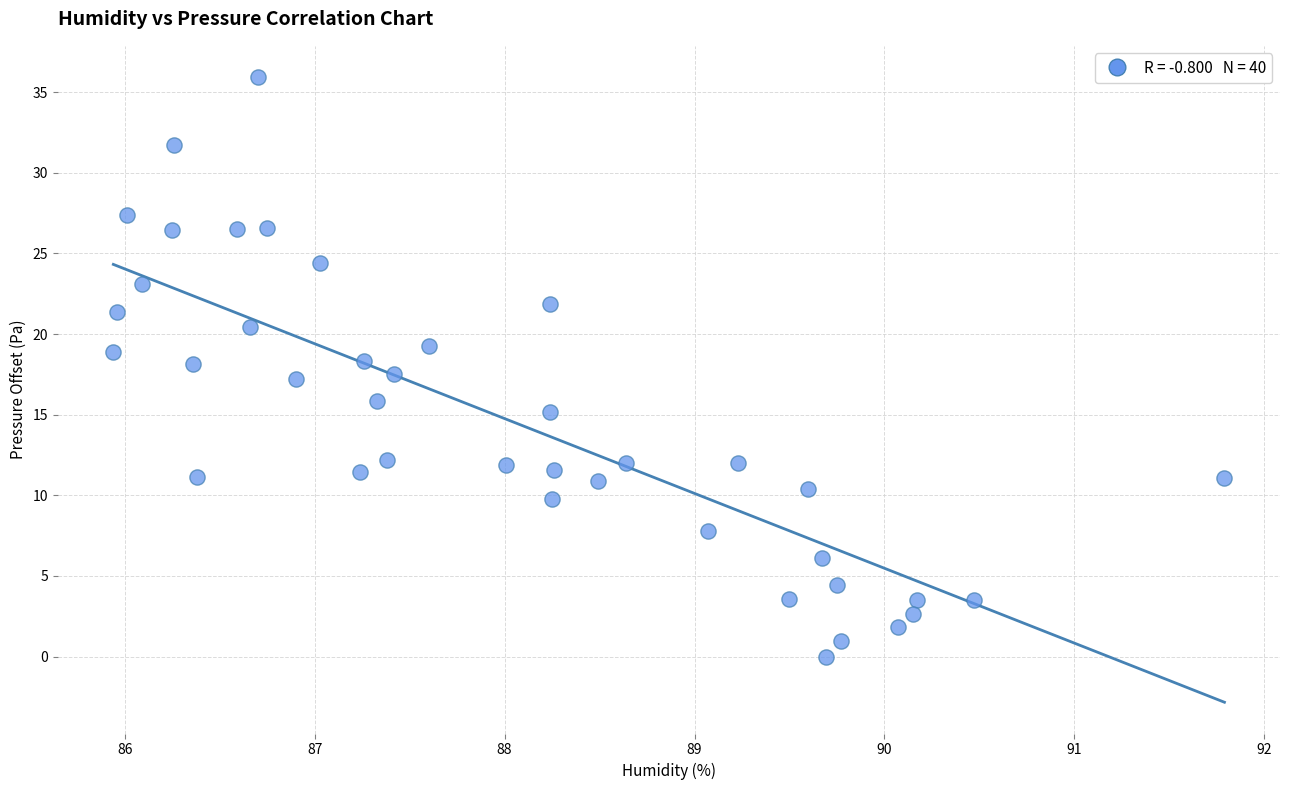

What is the range of Y values (max minus min)?

35.9